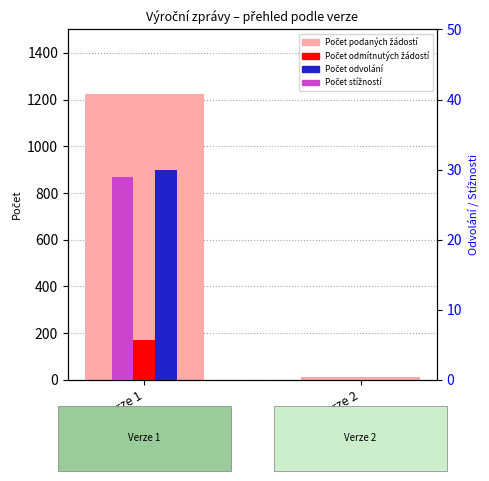

What is the value of the Počet podaných odvolání proti rozhodnutí bar at the 1st from the left?

30